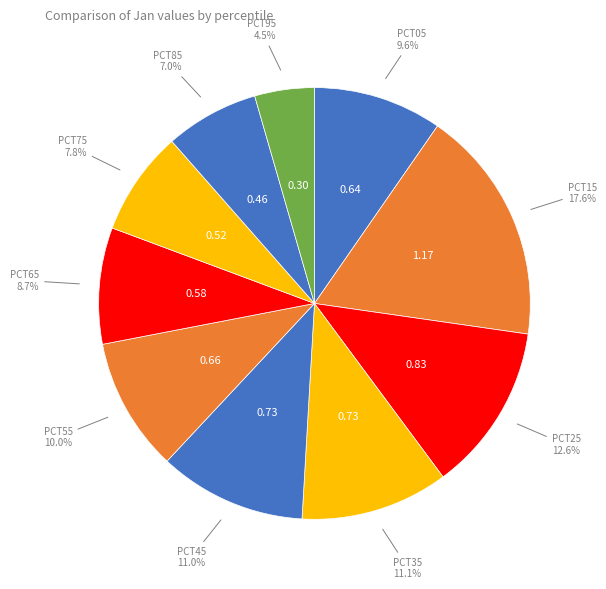

Count the number of slices in the pie.

10